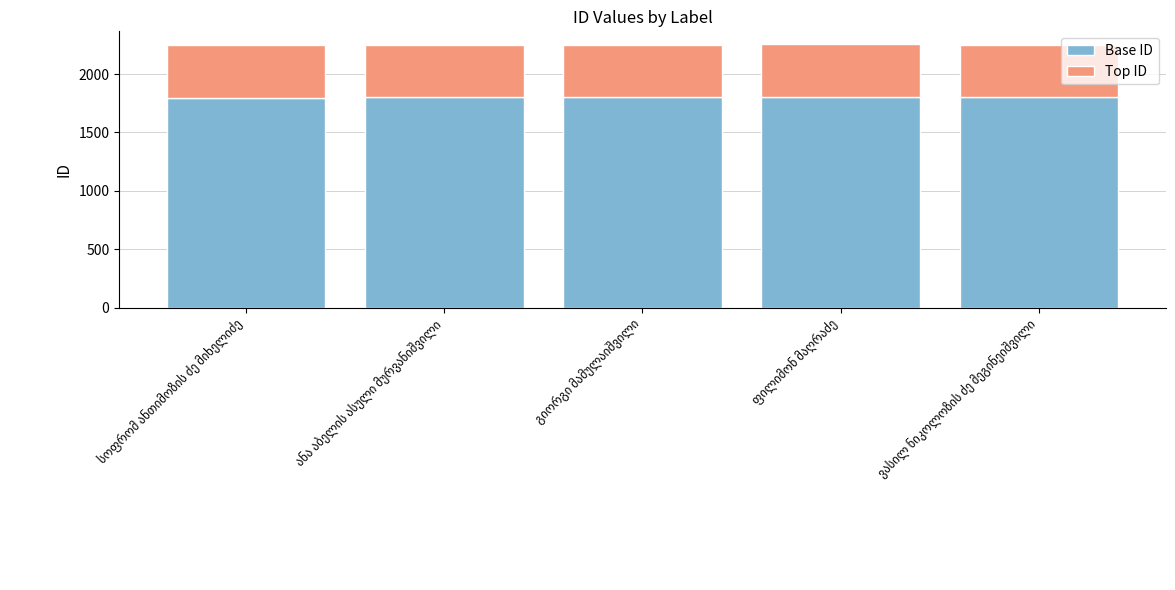

What is the maximum value for Base ID?

1802